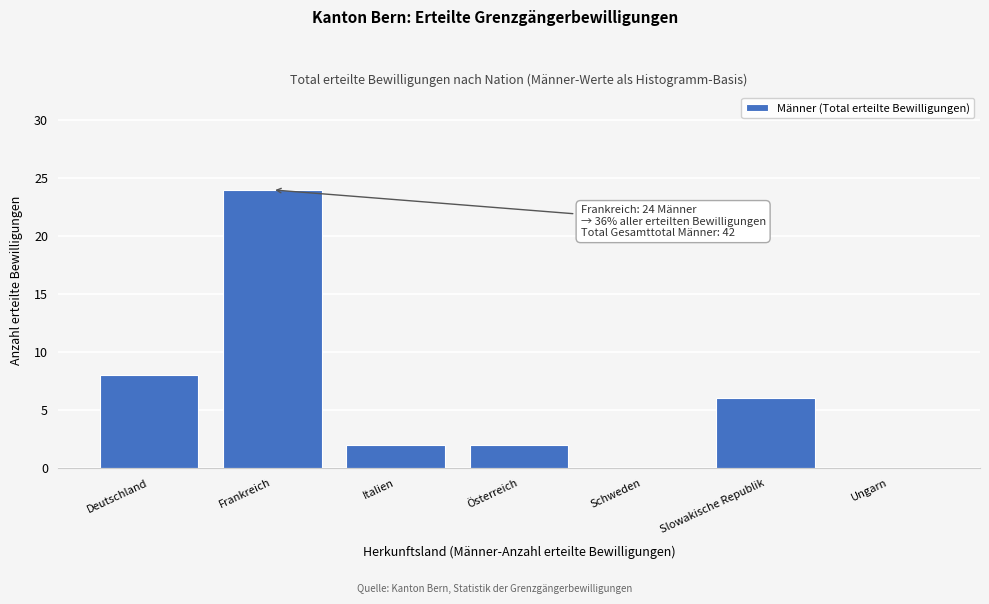

Reading left to right, transcribe all the data shown in this chart.

Deutschland=8	Frankreich=24	Italien=2	Österreich=2	Schweden=0	Slowakische Republik=6	Ungarn=0